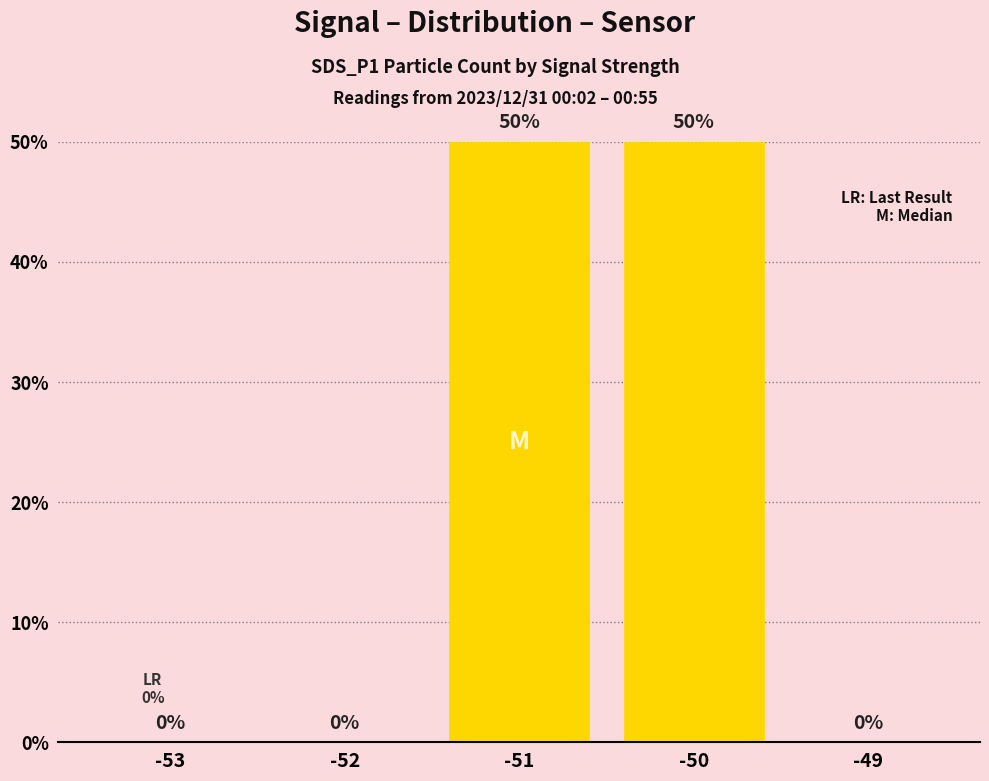

What is the average value?

20